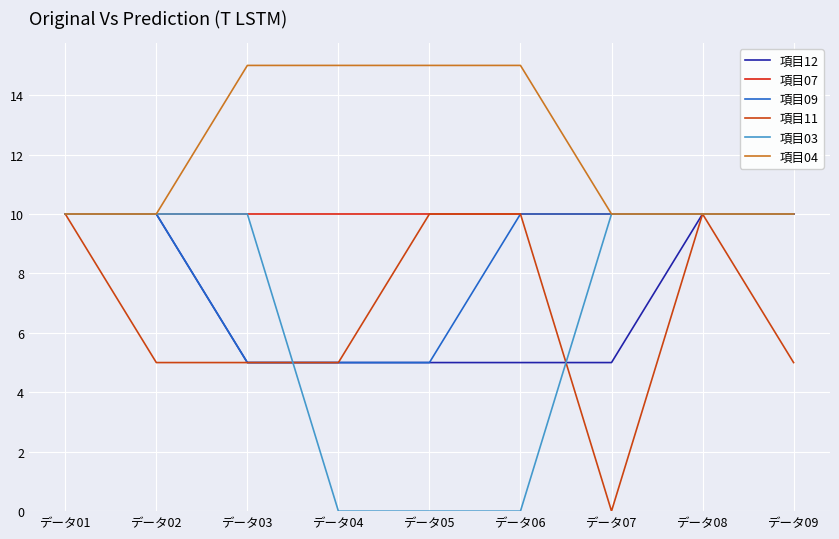

What is the difference between the maximum and minimum values in the 項目03 series?

10